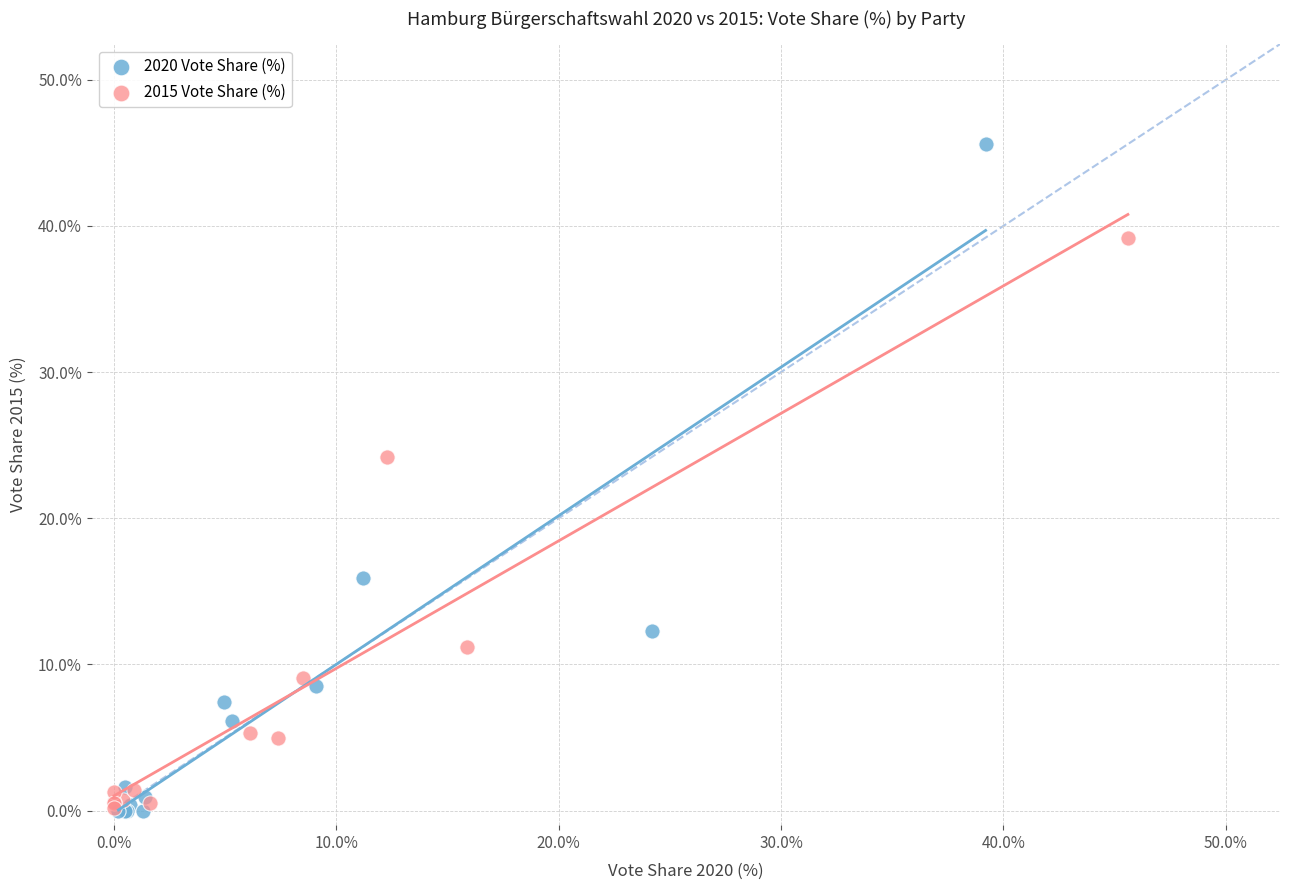

Which series has the largest Y range (max minus min)?

2020 Vote Share (%)